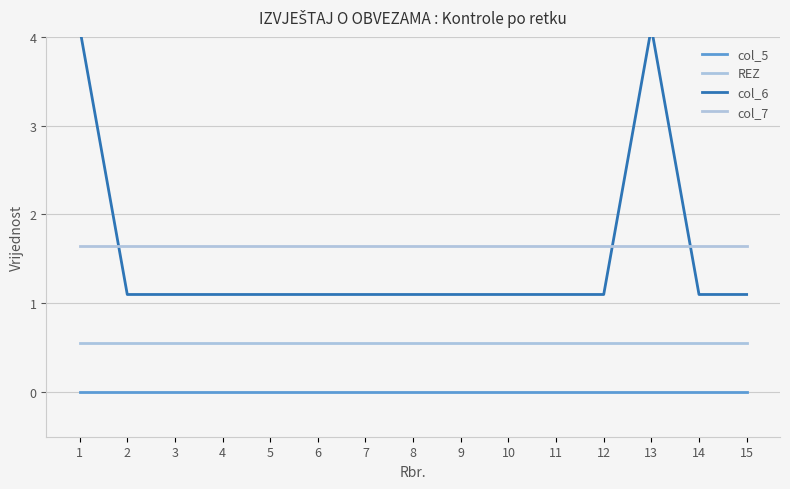

Does the chart have visible grid lines?

Yes